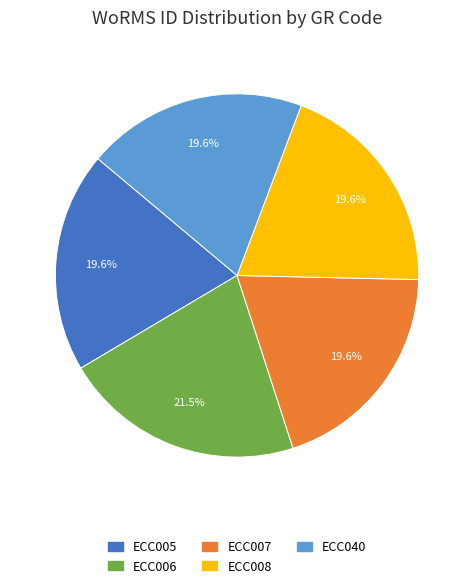

How many segments does this pie chart have?

5